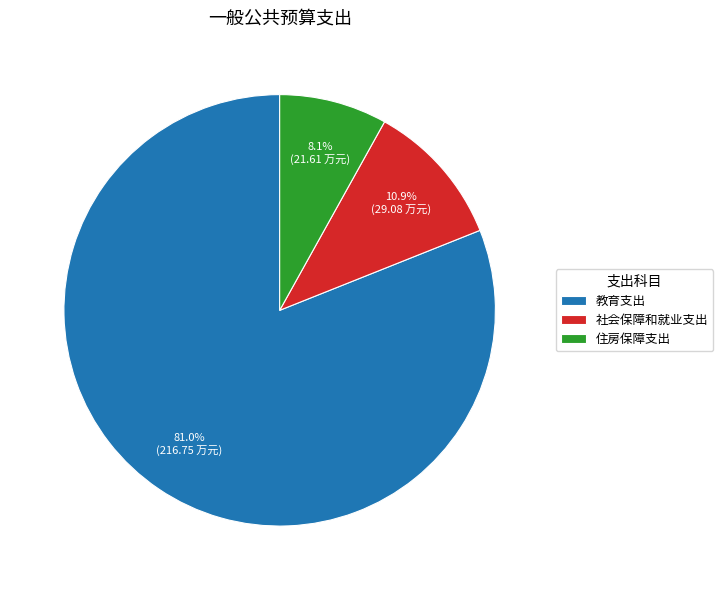

Is the sum of 住房保障支出 and 教育支出 greater than half?

Yes